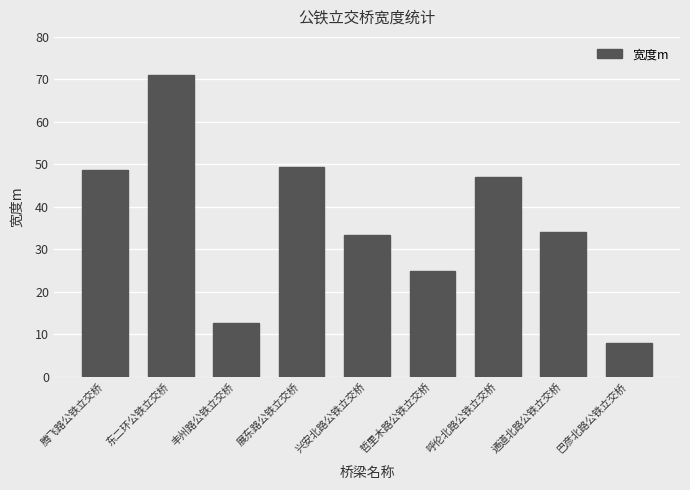

What is the sum of all values?

328.9